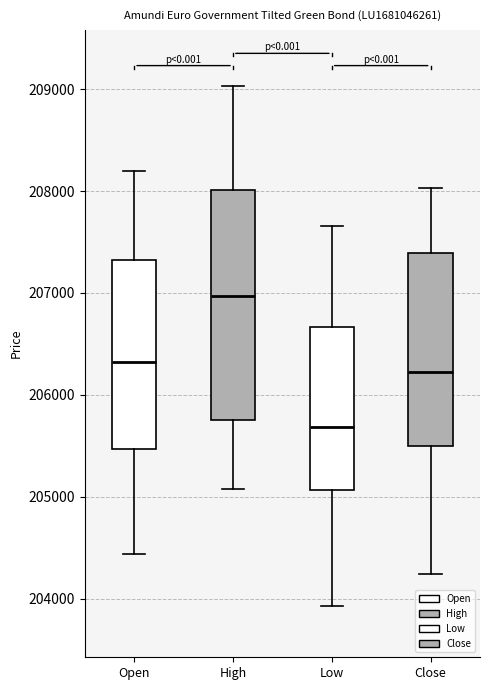

Which box's median line is the highest?

High